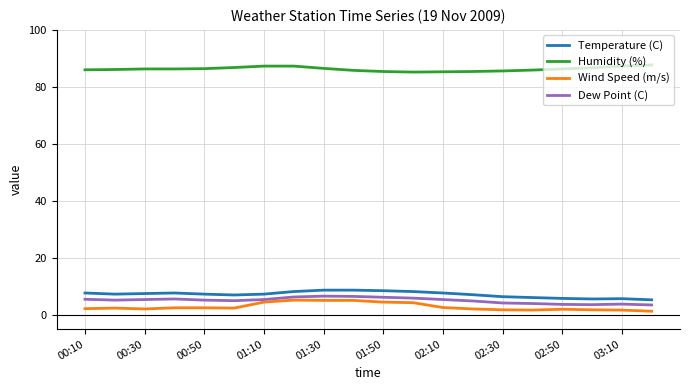

True or false: Humidity (%) and Dew Point (C) intersect in this chart.

False